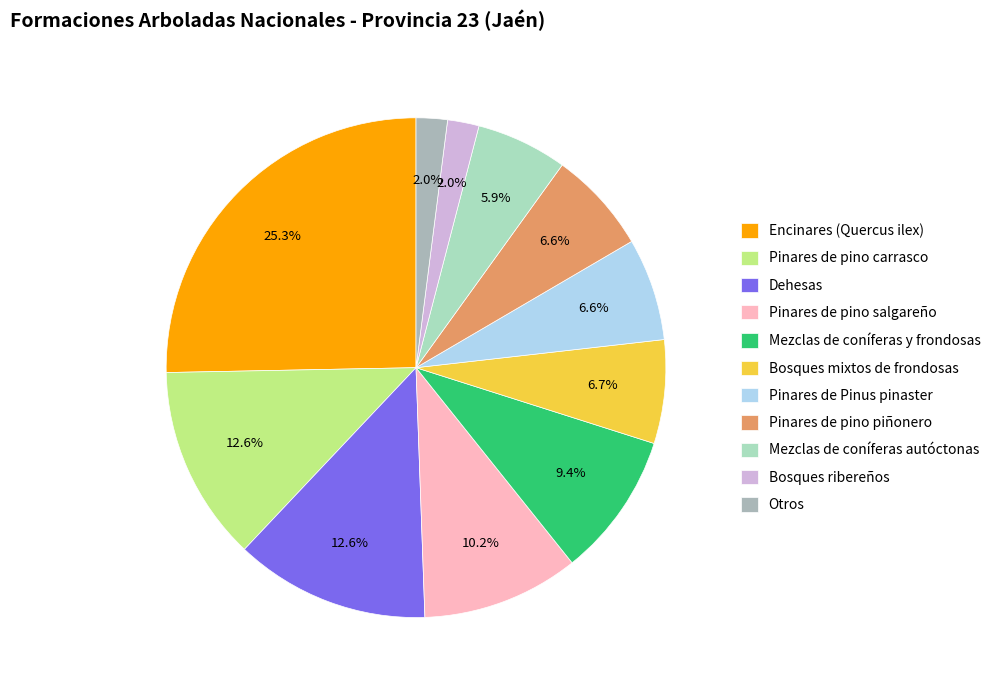

How many slices are in this pie chart?

11